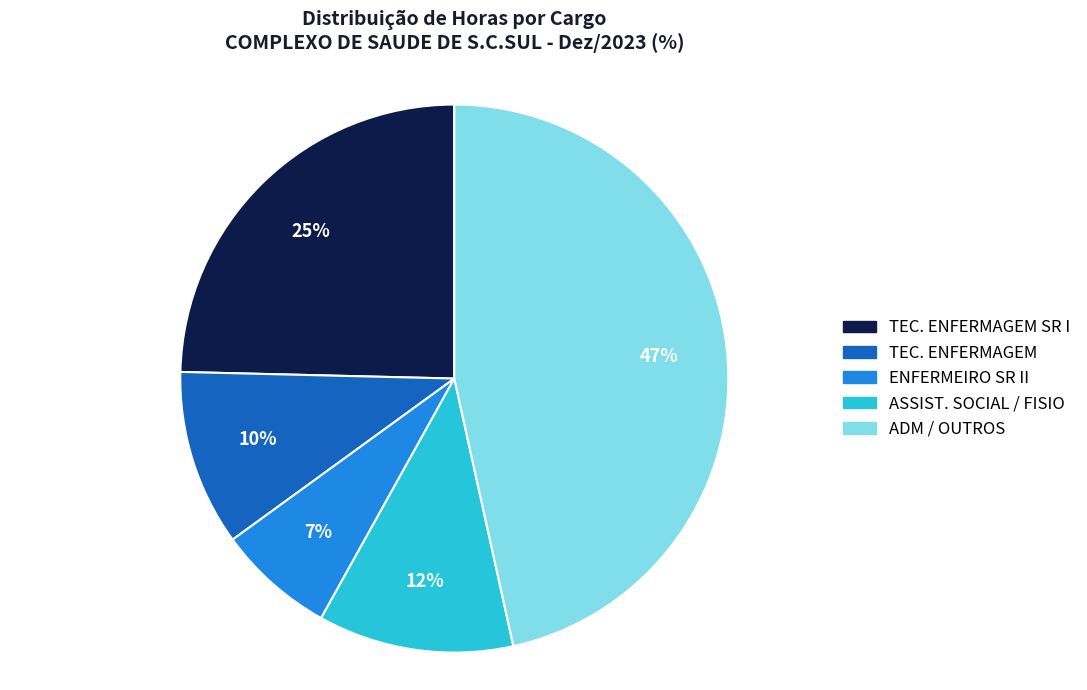

To the nearest percent, what is the difference between the ADM / OUTROS and ENFERMEIRO SR II slice percentages?

40%